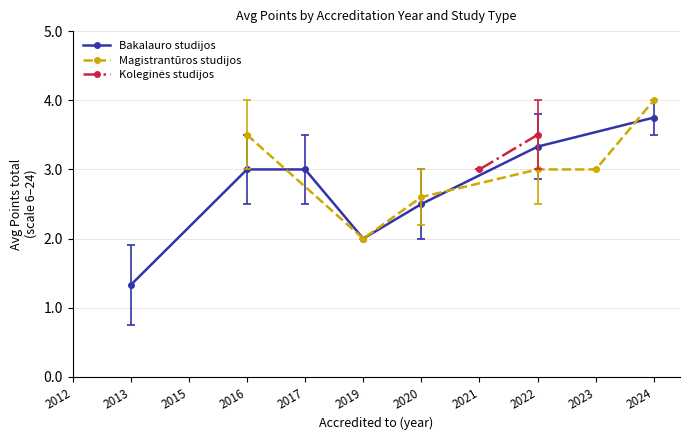

Which series has the largest total across all categories?

Bakalauro studijos